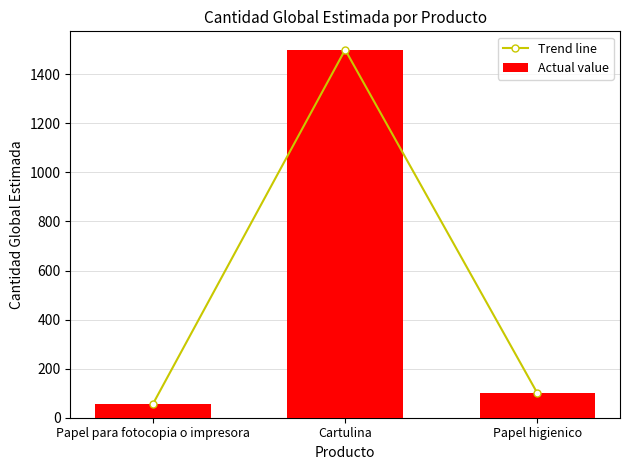

Between Papel para fotocopia o impresora and Cartulina, which is larger?

Cartulina